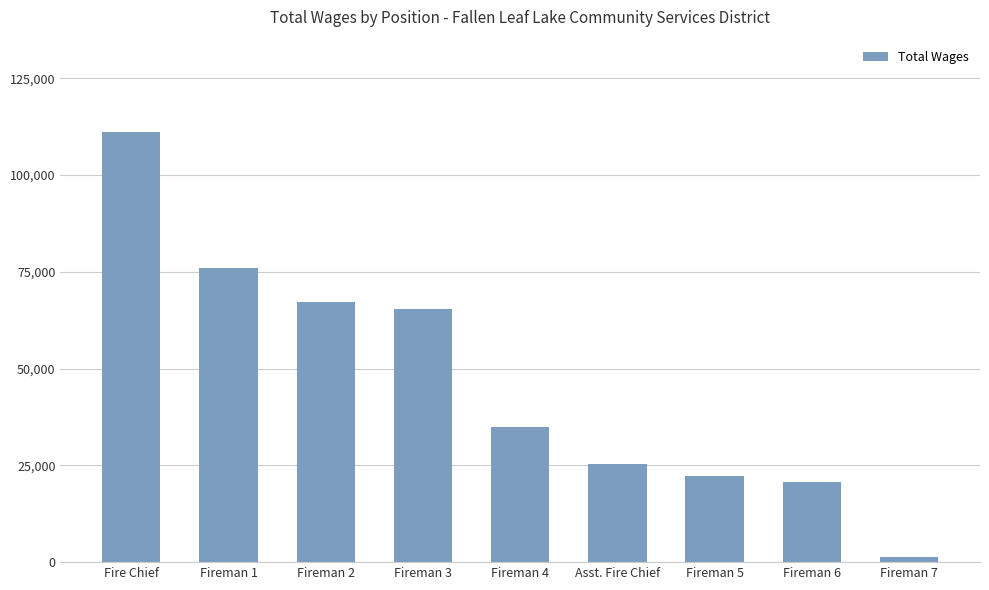

List the labels in order of value, smallest first.

Fireman 7, Fireman 6, Fireman 5, Asst. Fire Chief, Fireman 4, Fireman 3, Fireman 2, Fireman 1, Fire Chief